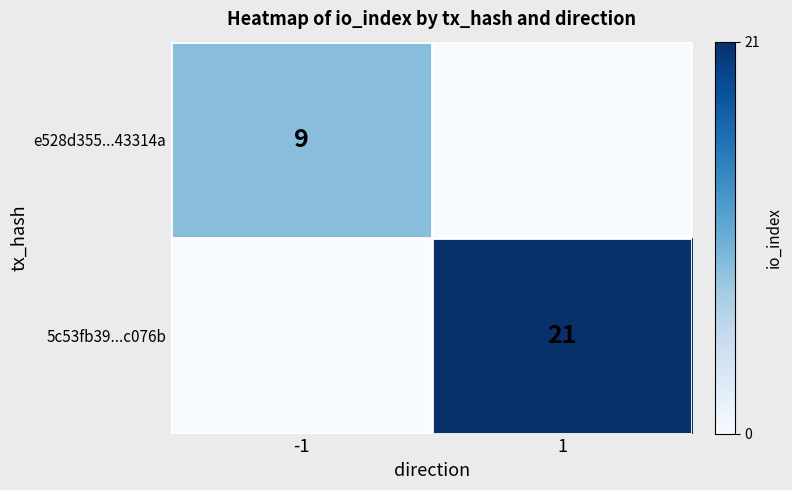

Is the value of 5c53fb39...c076b at 1 greater than the value of e528d355...43314a at -1?

Yes